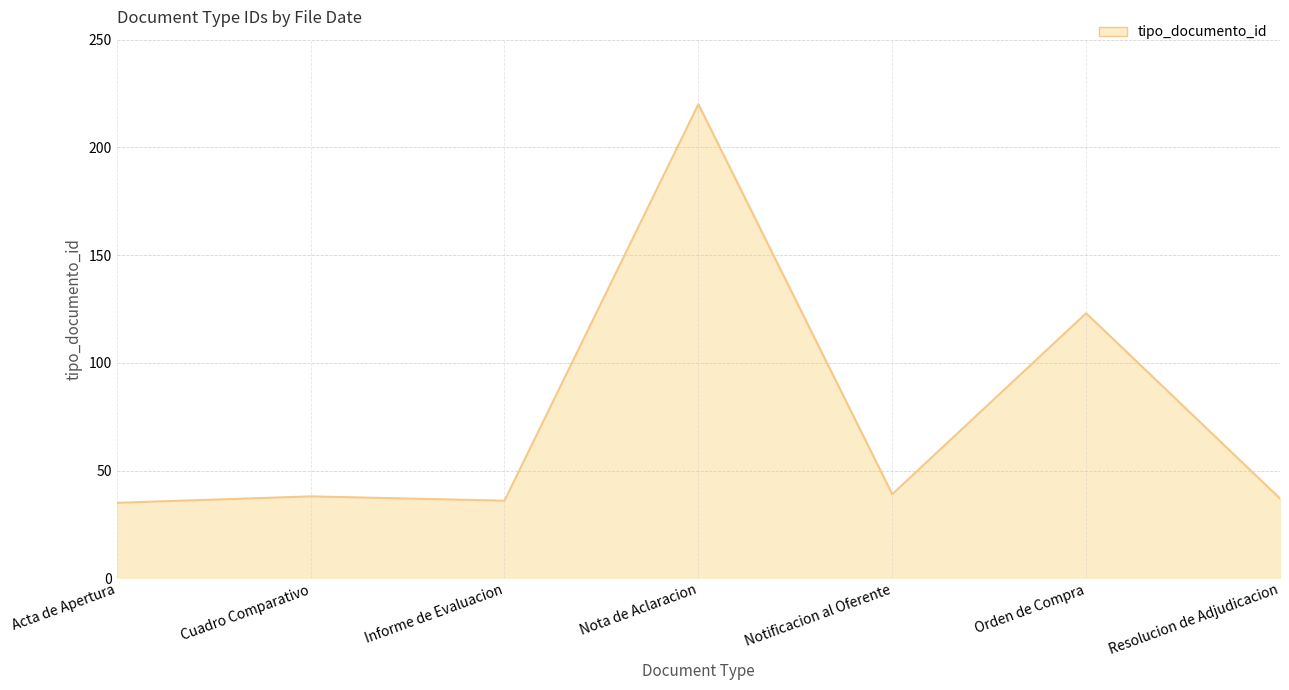

What is the difference between the second highest and minimum values?

88